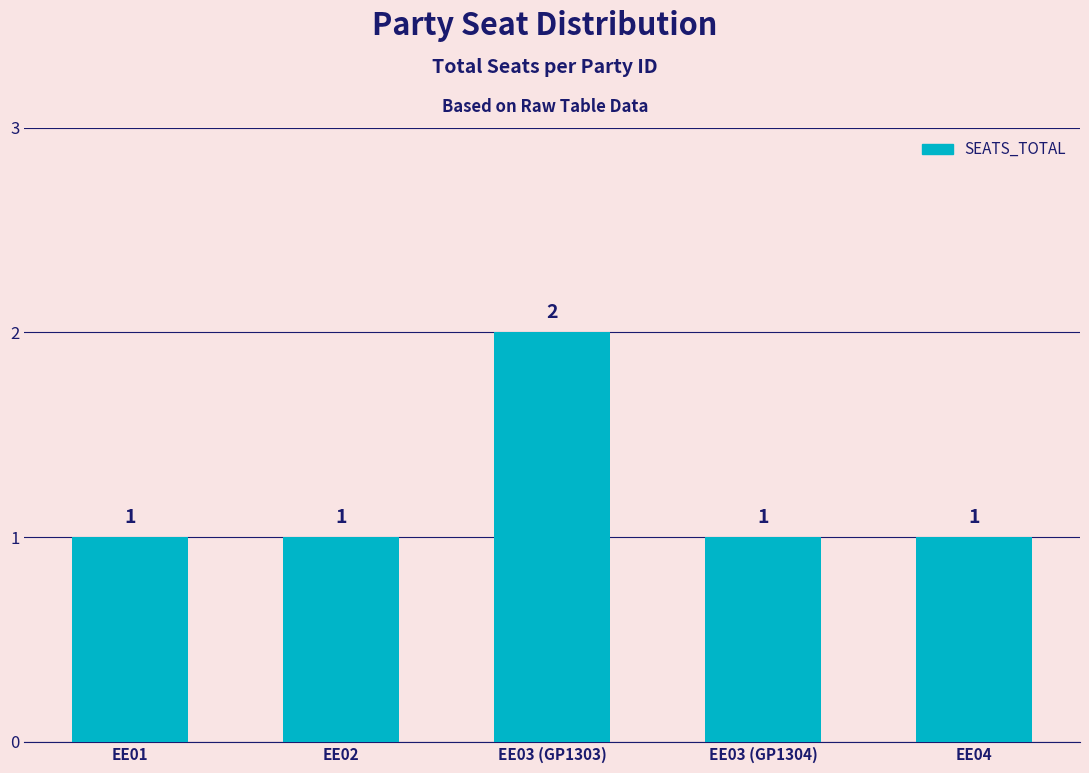

Reading left to right, transcribe all the data shown in this chart.

1	1	2	1	1